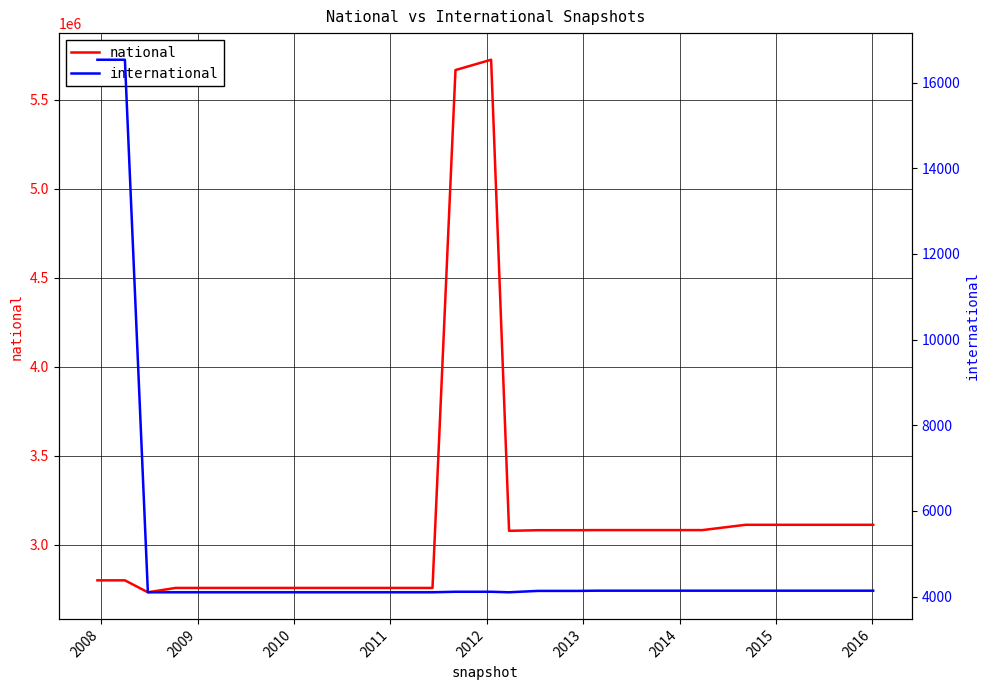

Reading left to right, transcribe all the data shown in this chart.

national: 2798888	2798888	2731759	2756171	2756171	2756171	2756171	2756171	2756171	2756171	2756171	2756171	2756171	2756171	5667565	5725596	3077206	3080694	3080765	3080765	3081329	3081329	3081329	3081329	3081329	3081329	3111113	3111113	3111113	3111113	3111113	3111113
international: 16532	16532	4099	4099	4099	4099	4099	4099	4099	4099	4099	4099	4099	4099	4111	4111	4099	4131	4131	4131	4136	4136	4136	4136	4136	4136	4136	4136	4136	4136	4136	4136